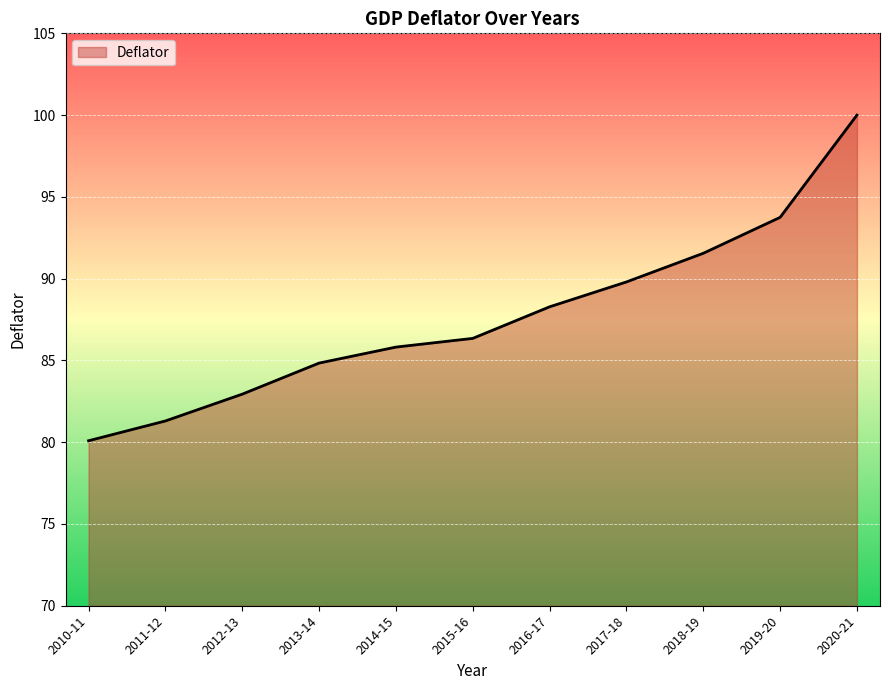

Where does the data first go above 86?

2015-16